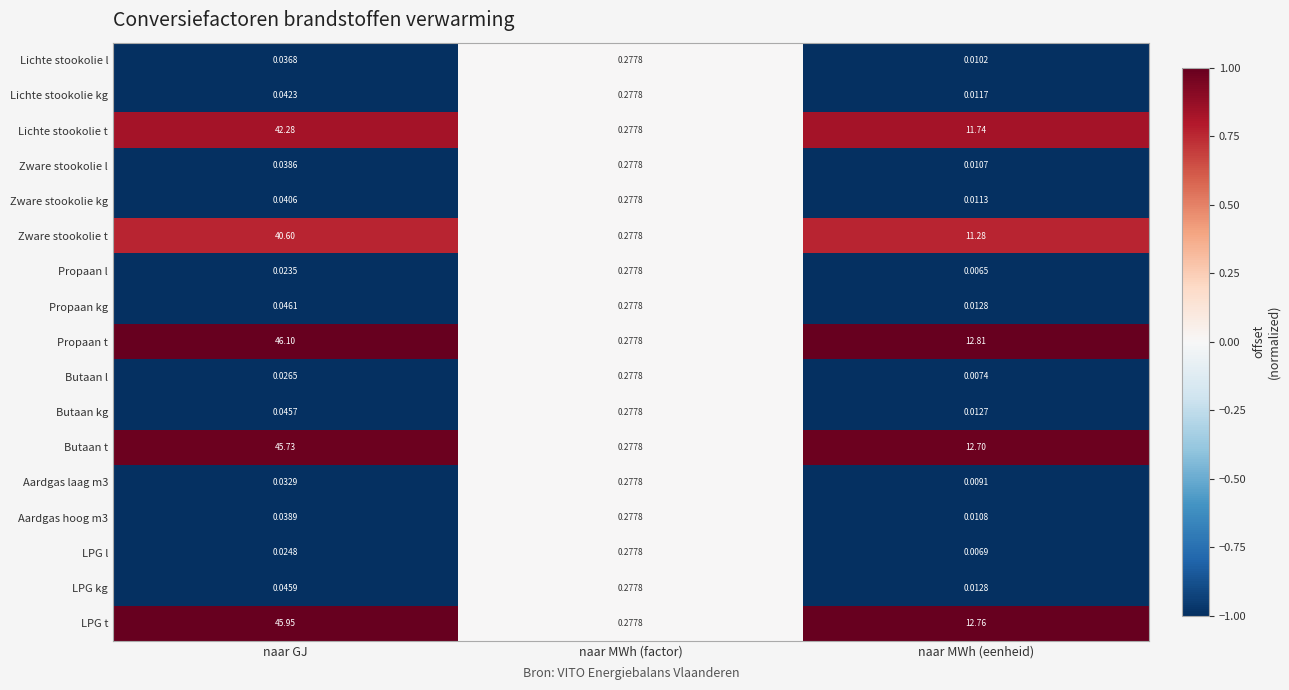

At which category is the sum across all series the highest?

naar GJ